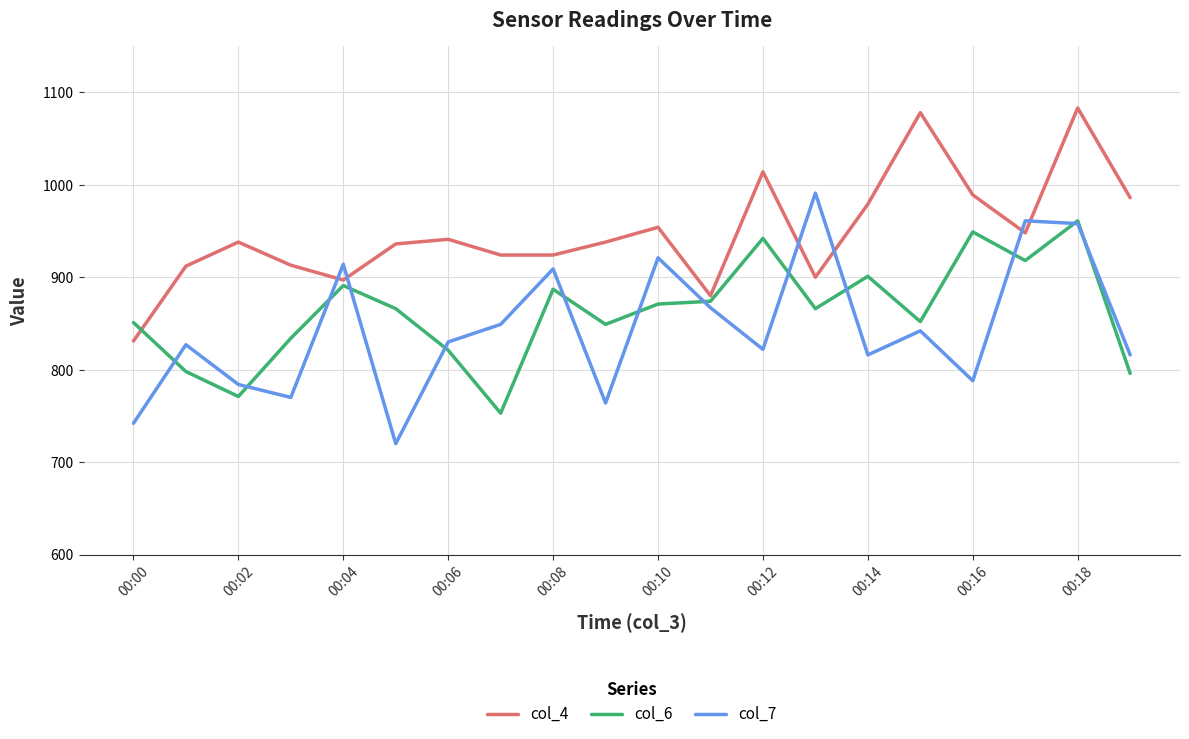

Which series has the largest total across all categories?

col_4